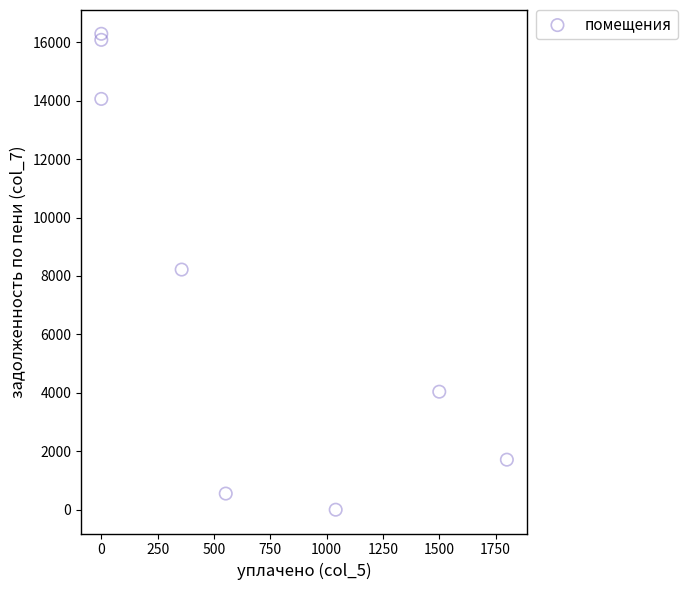

What is the range of Y values (max minus min)?

16288.1